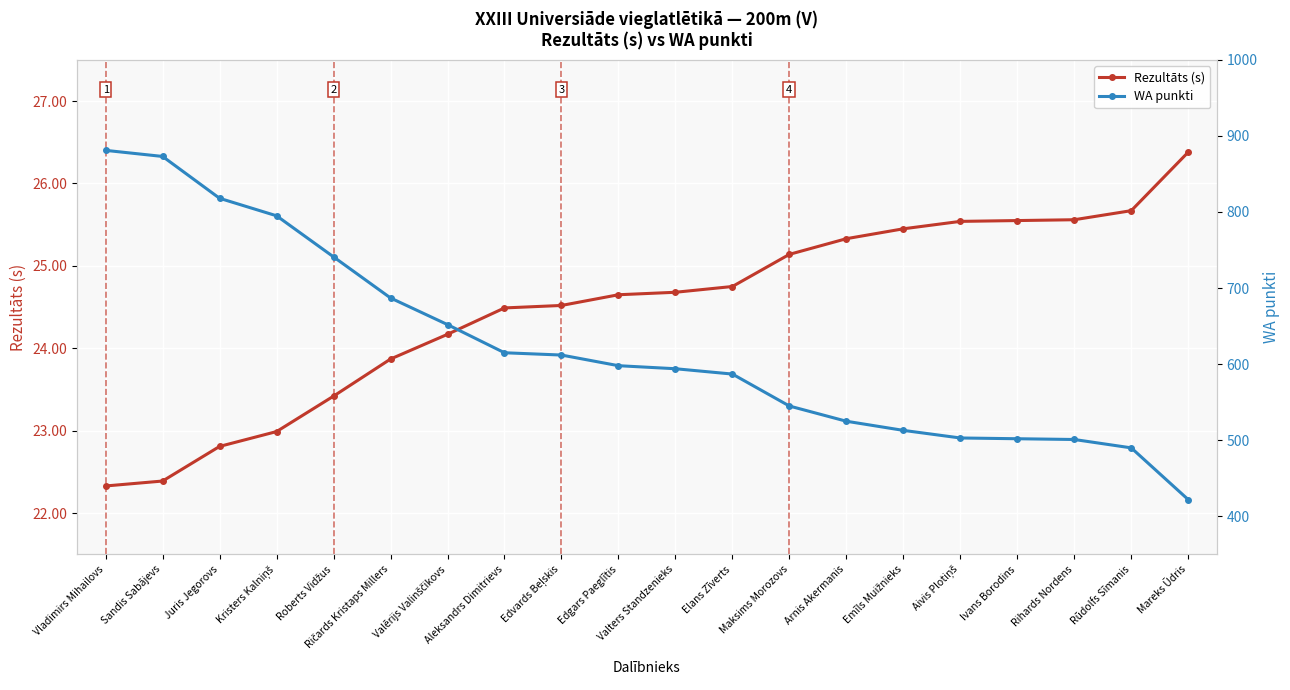

True or false: WA punkti and Rezultāts (s) intersect in this chart.

False